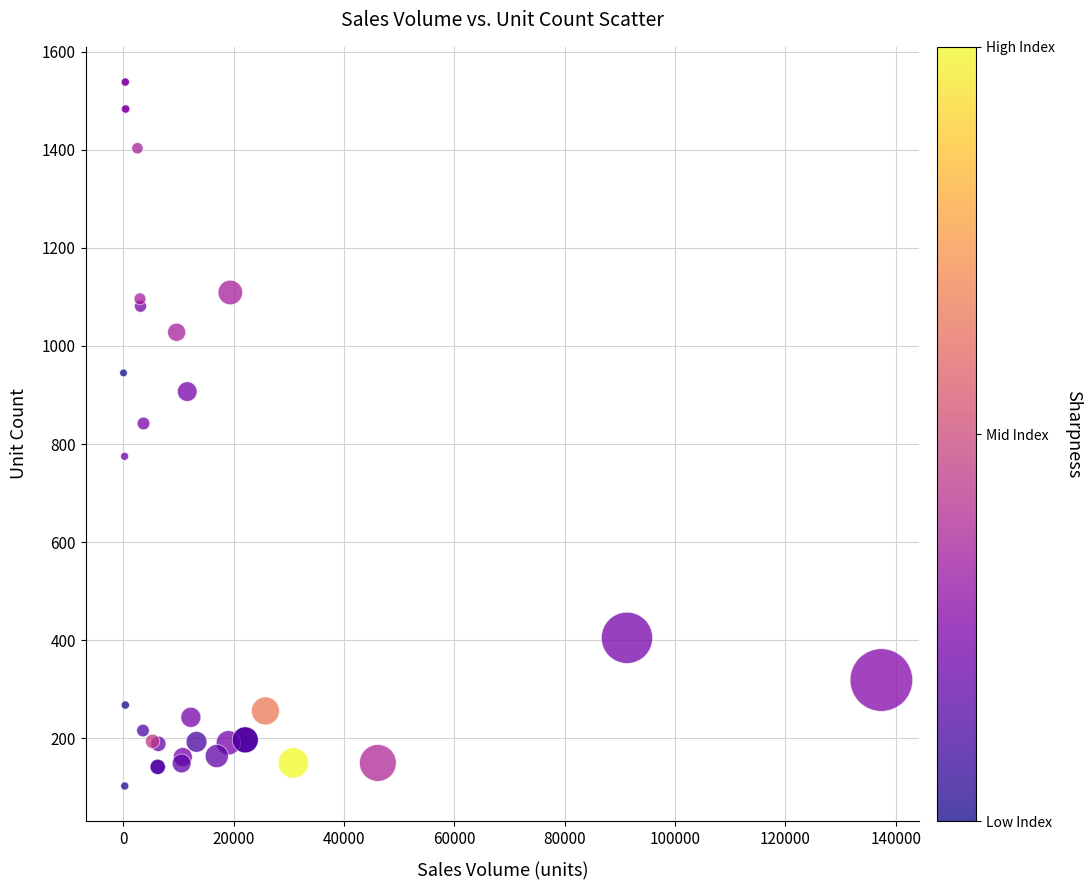

What Y value in the scatter plot is closest to 820?

842